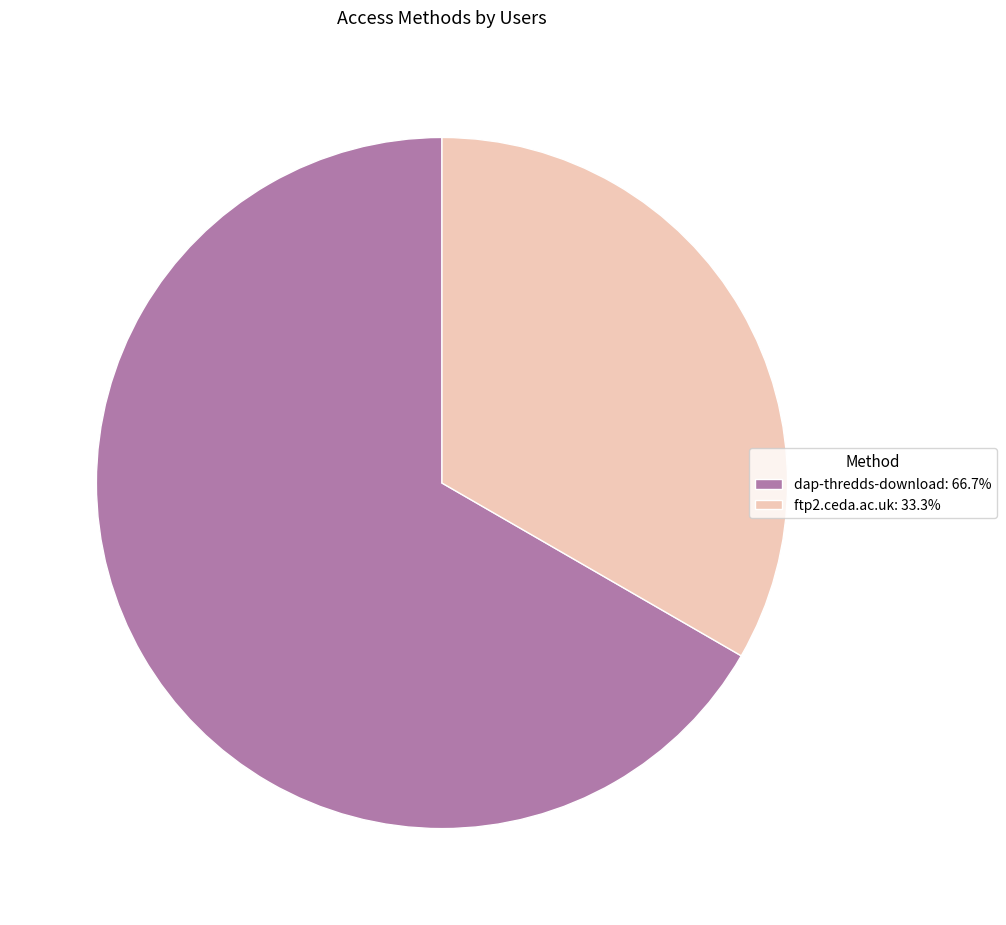

Which slice is the largest?

dap-thredds-download